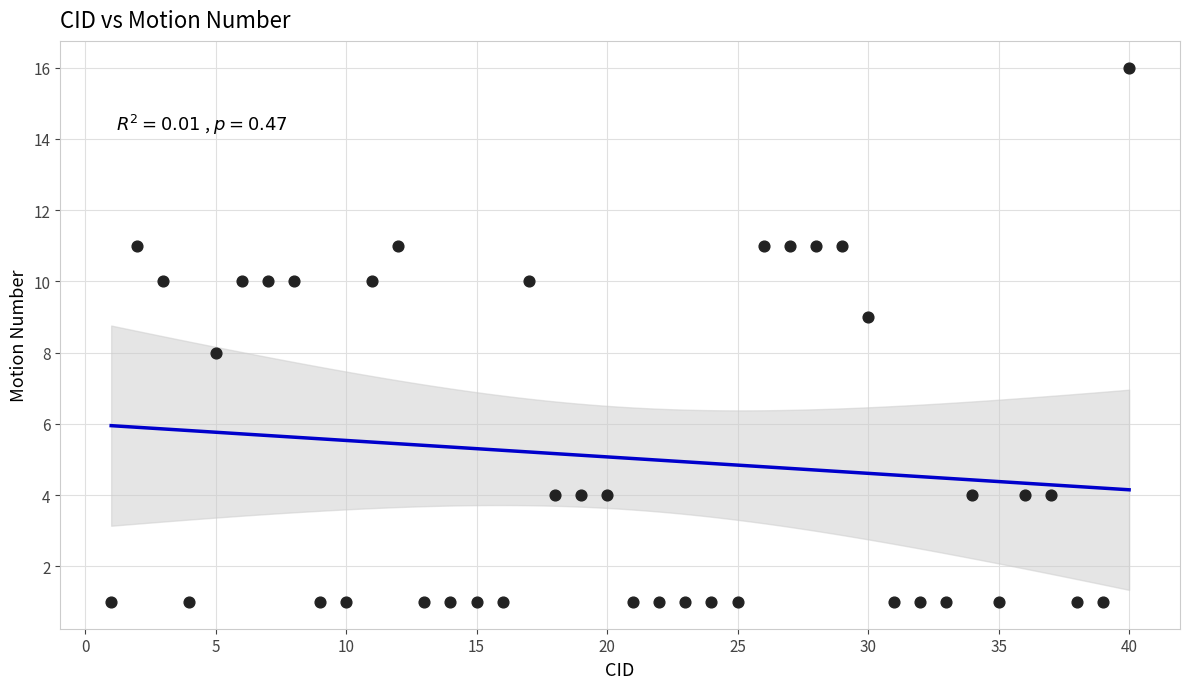

What is the range of X values (max minus min)?

39